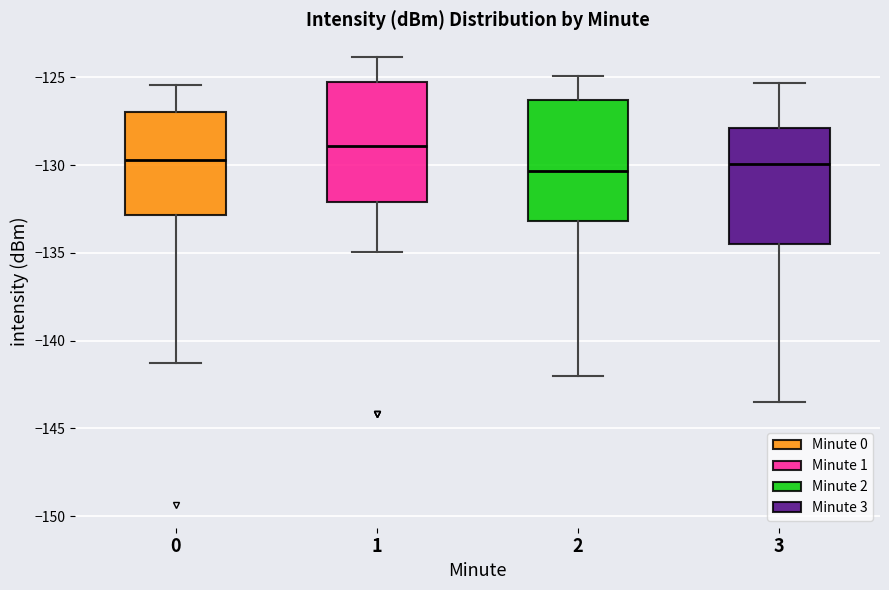

Reading left to right, transcribe this box plot: for each box, give where its median line is, the range the box spans, and where its two whiskers end, as read against the y-axis. The values are not printed on the chart, so give them approximately, as read against the axis.

0: median -129.5, box -133.0 to -127.0, whiskers -141.5 to -125.5
1: median -129.0, box -132.0 to -125.0, whiskers -135.0 to -124.0
2: median -130.5, box -133.0 to -126.5, whiskers -142.0 to -125.0
3: median -130.0, box -134.5 to -128.0, whiskers -143.5 to -125.5